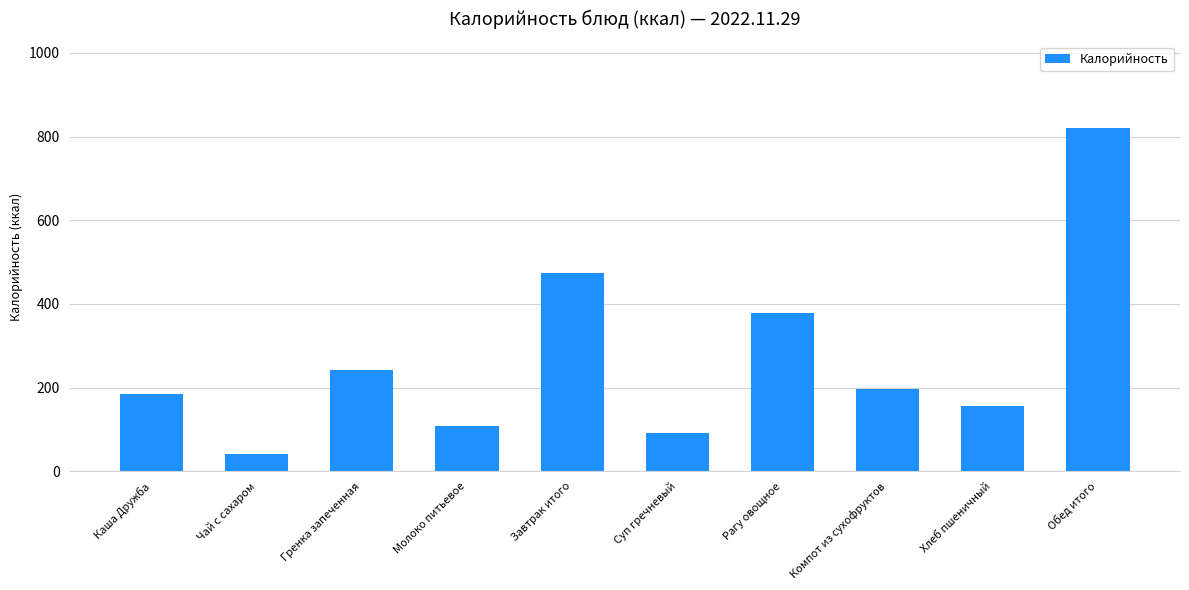

The value at Рагу овощное is 378.0. True or false?

True